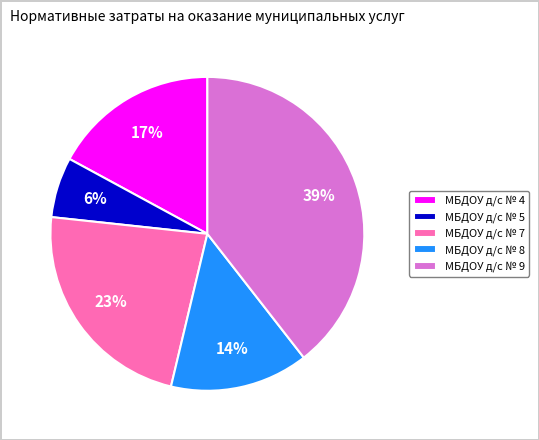

How many slices are in this pie chart?

5